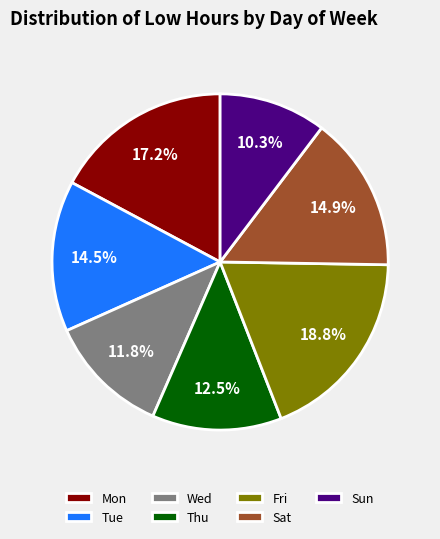

What is the ratio of the value at Fri to the value at Wed?

1.6